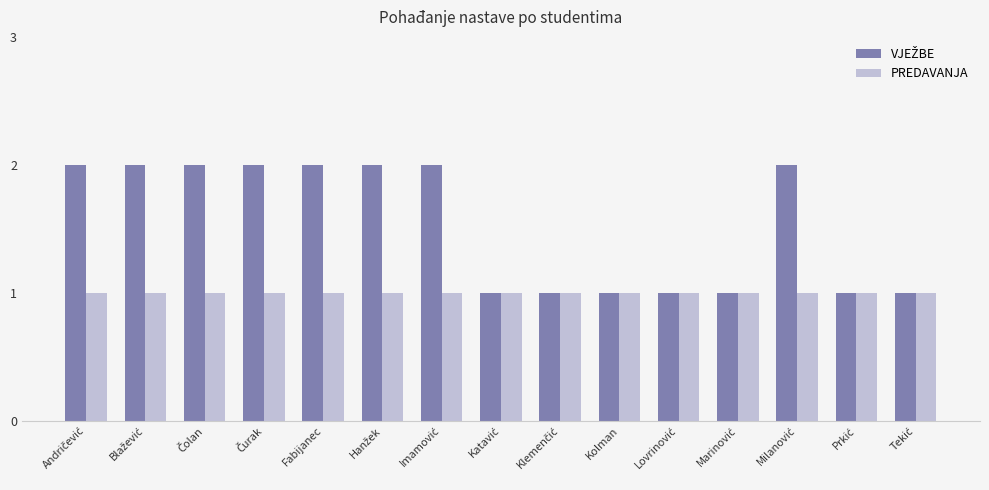

True or false: PREDAVANJA has a value of 1 at Fabijanec.

True